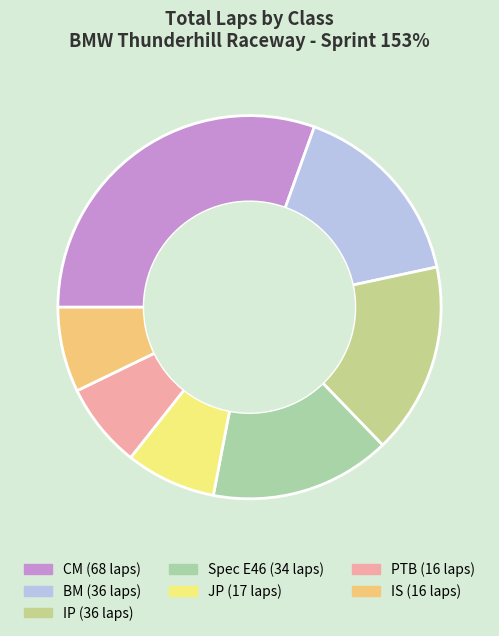

How many slices are in this pie chart?

7